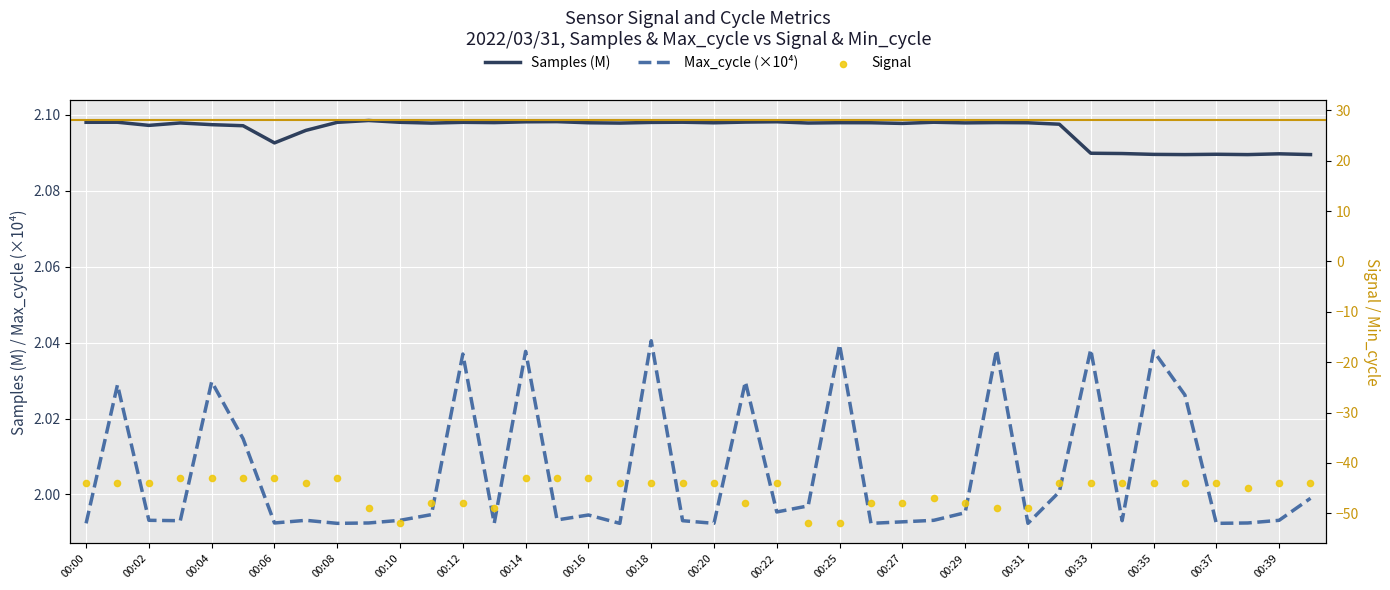

Which series has the largest total across all categories?

Samples